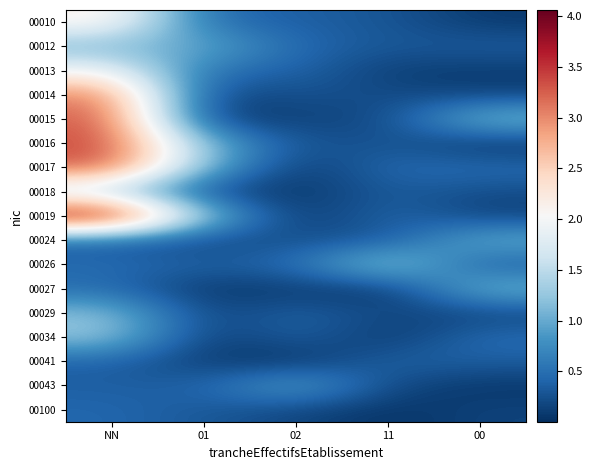

What is the total value across all series at 11?

5.3